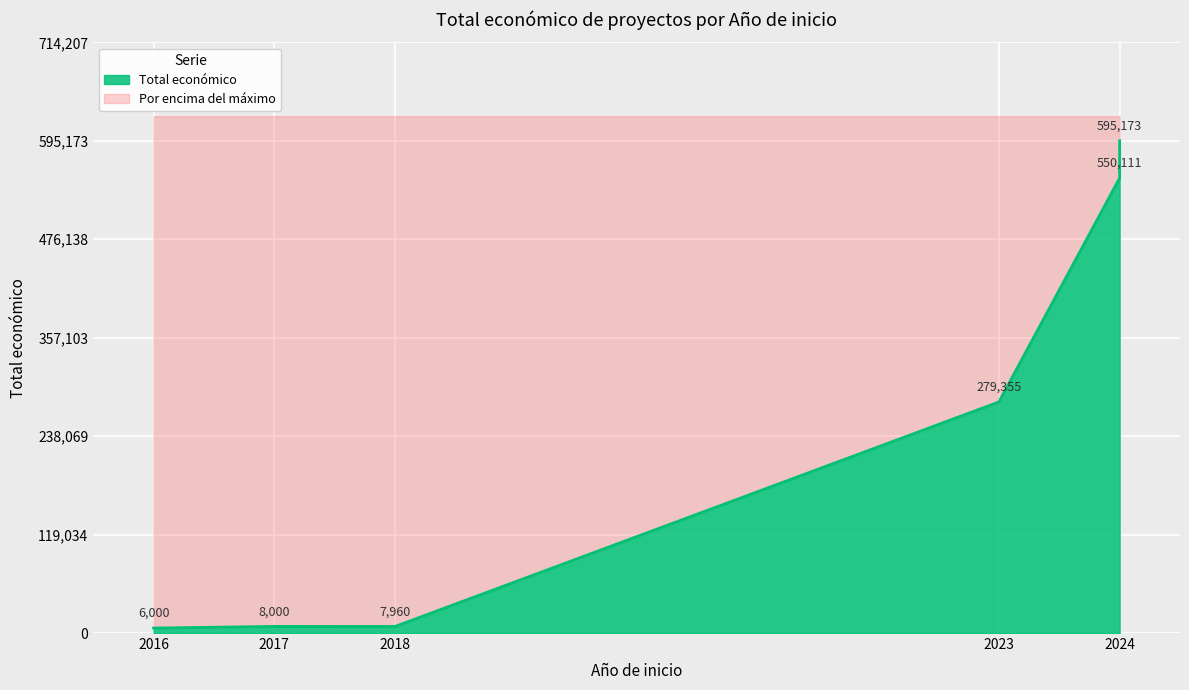

What is the difference between the values at 2023 and 2024?

270756